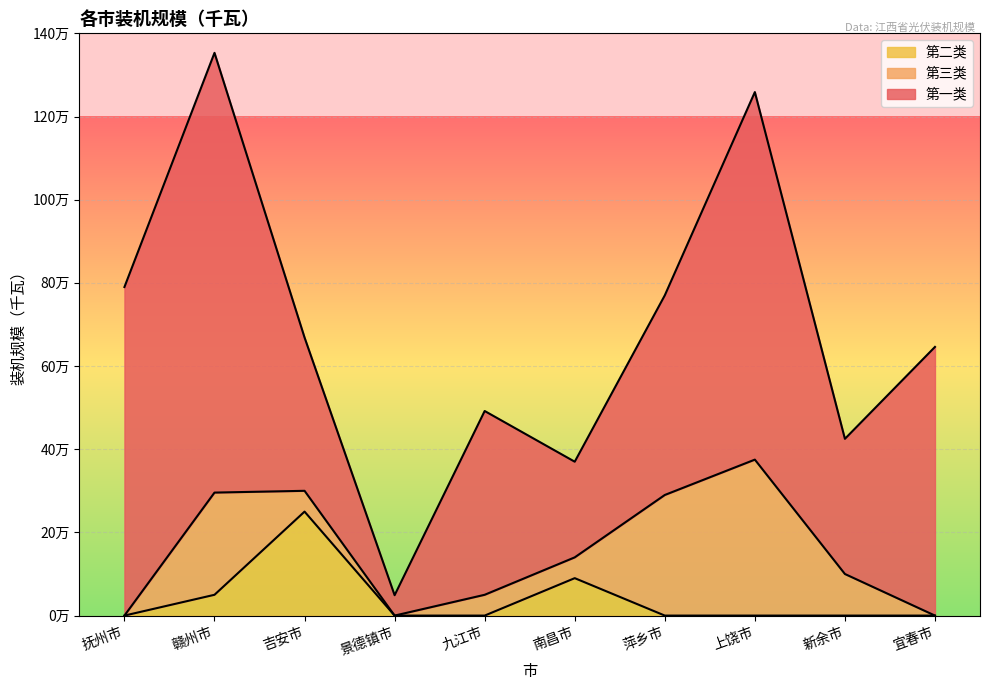

Reading left to right, what are all the values shown in this chart?

第二类: 0	50000	250000	0	0	90000	0	0	0	0
第三类: 0	245750	50000	0	50000	50000	290000	375000	100000	0
第一类: 790000	1057350	368600	49000	441900	230000	480000	883750	325000	646000